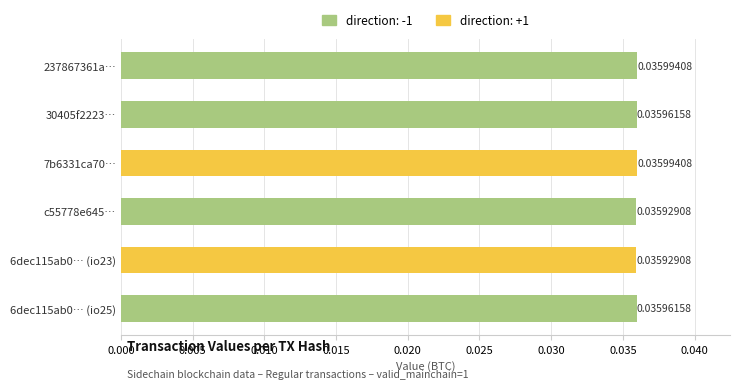

Are the bars horizontal?

Yes